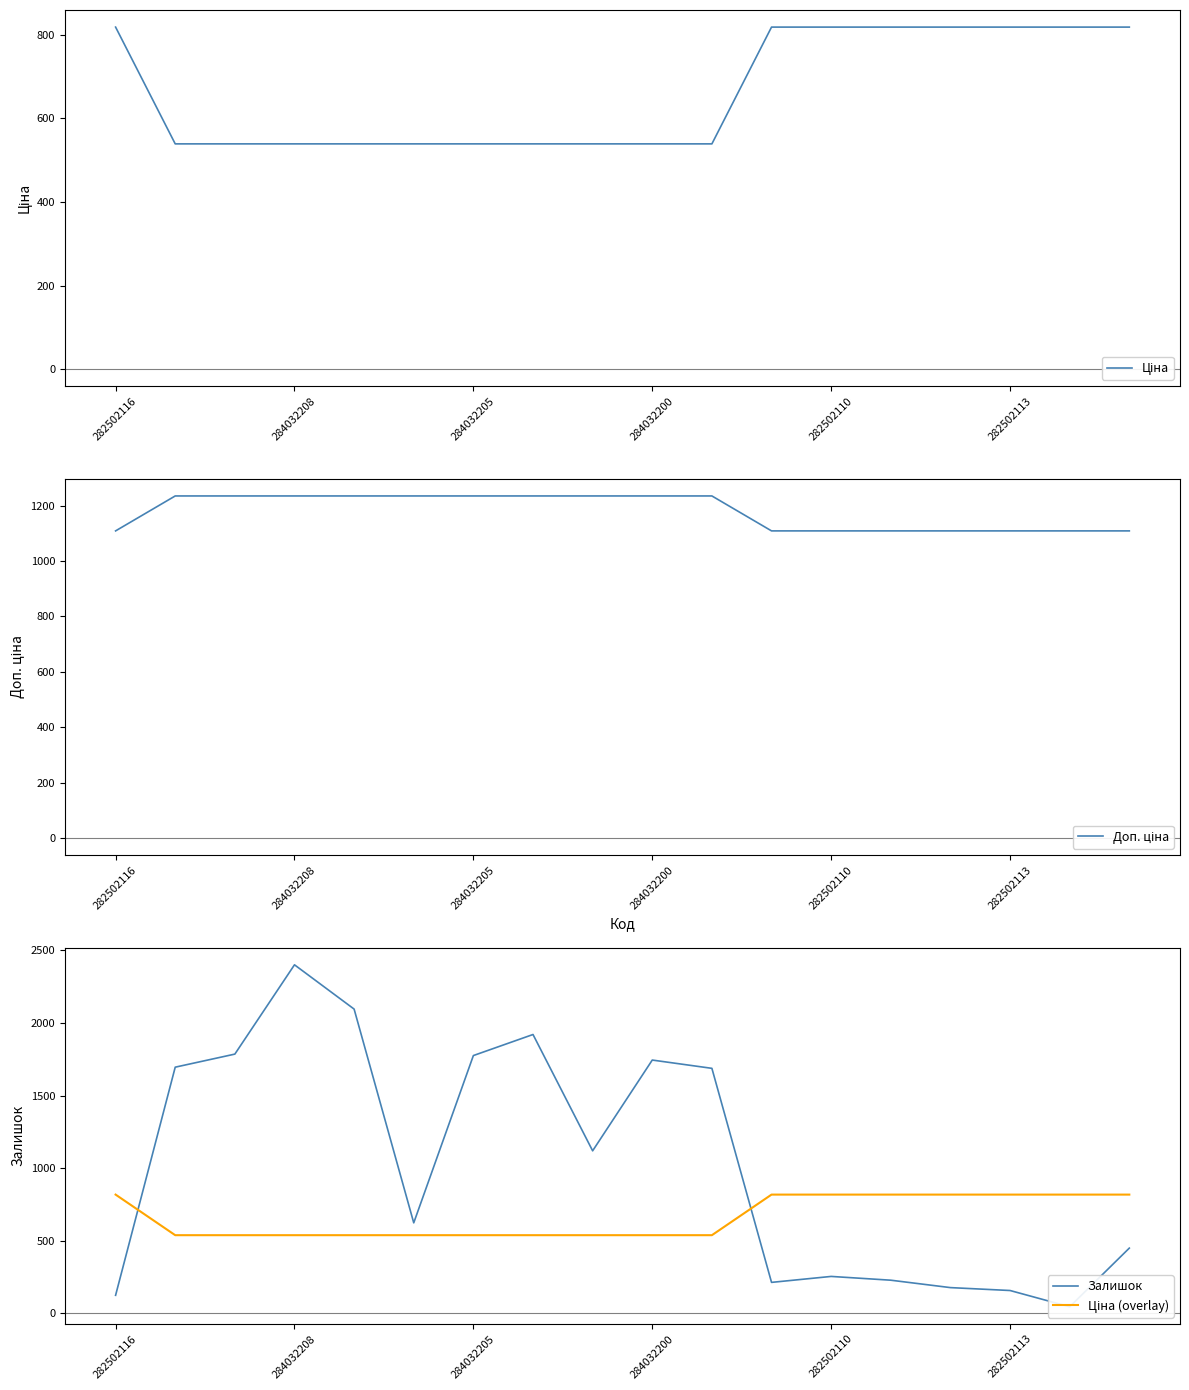

True or false: Залишок and Доп. ціна cross at least once.

True